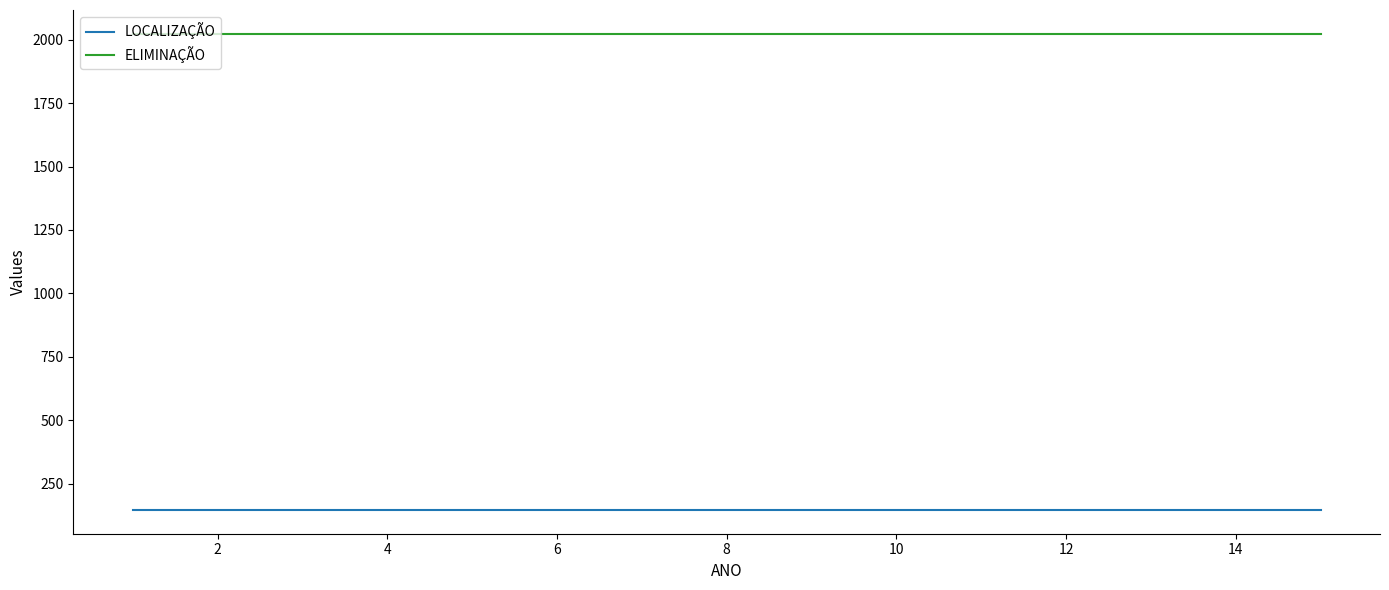

What are all the series names shown in the legend?

LOCALIZAÇÃO, ELIMINAÇÃO